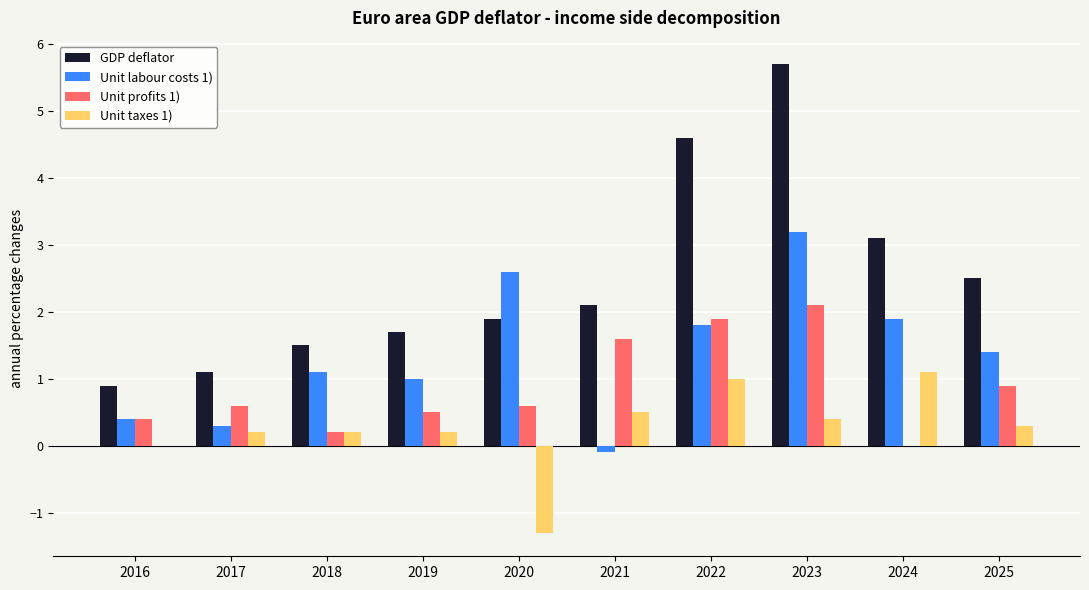

At which label is GDP deflator closest to 3?

2024